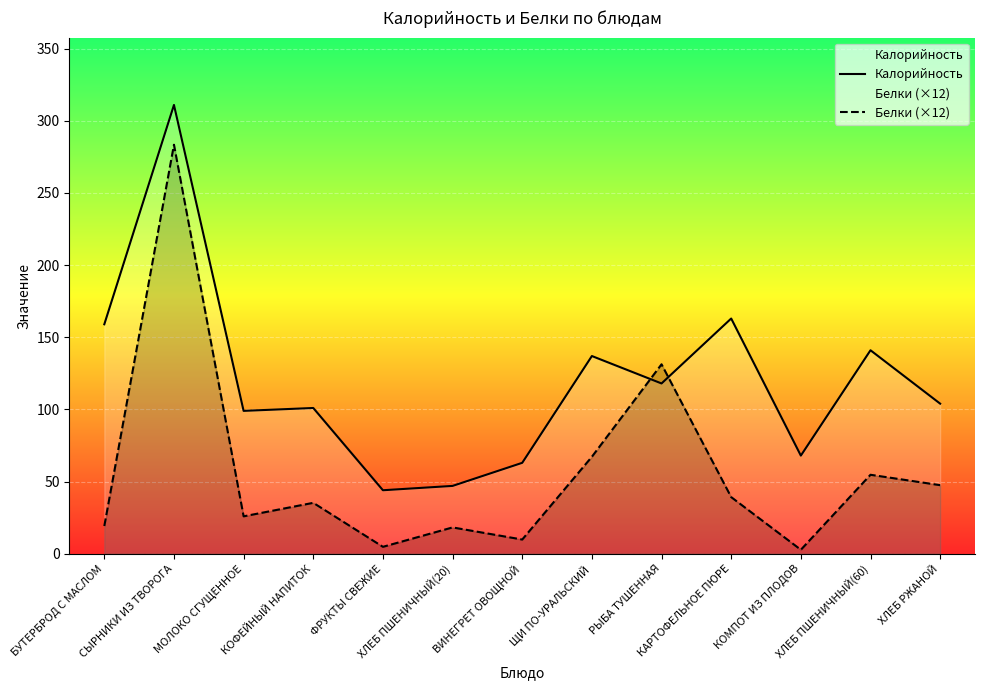

What is the total value across all series at БУТЕРБРОД С МАСЛОМ?

178.2